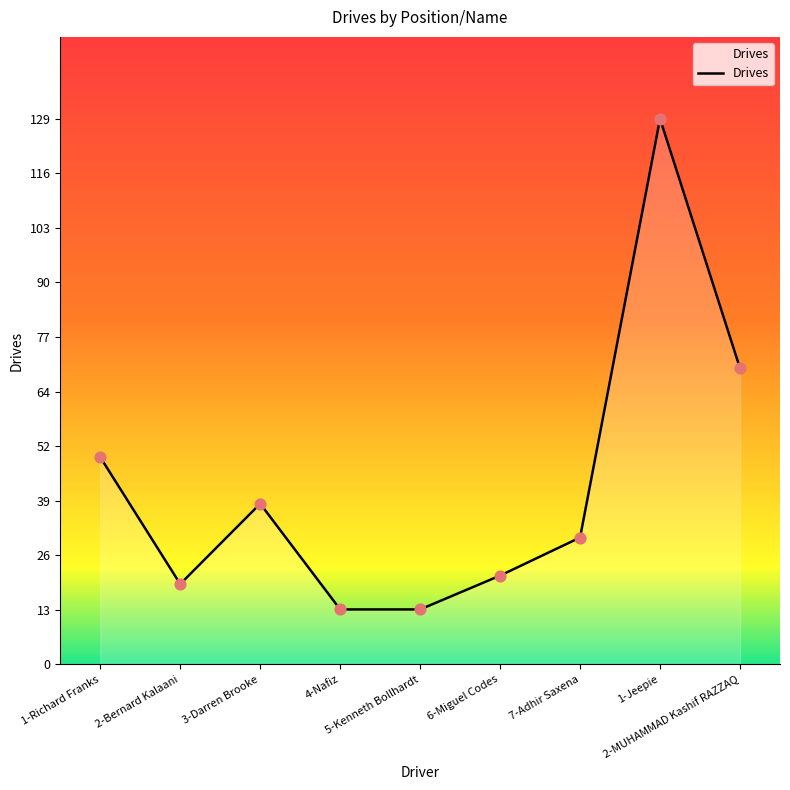

What is the ratio of the value at 7-Adhir Saxena to the value at 6-Miguel Codes?

1.4